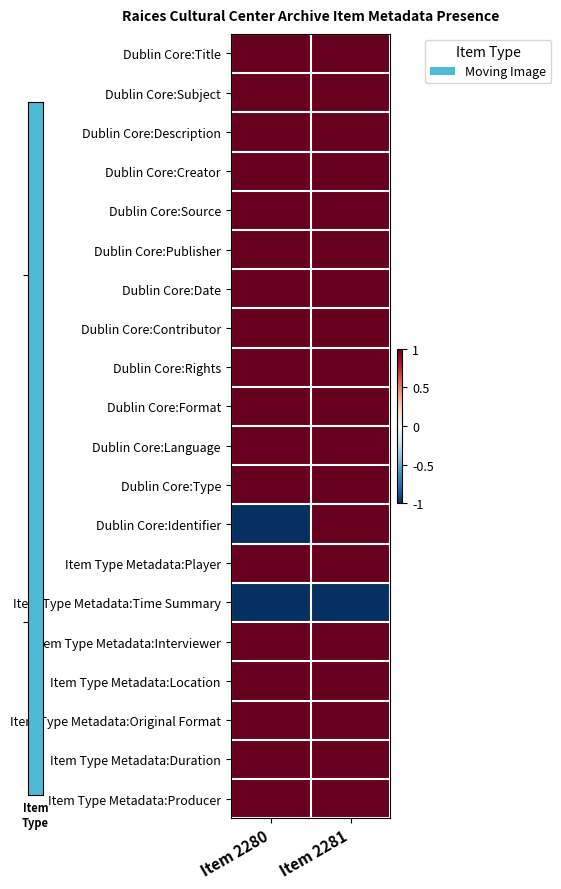

What is the spread (max minus min) of values at Item 2281?

2